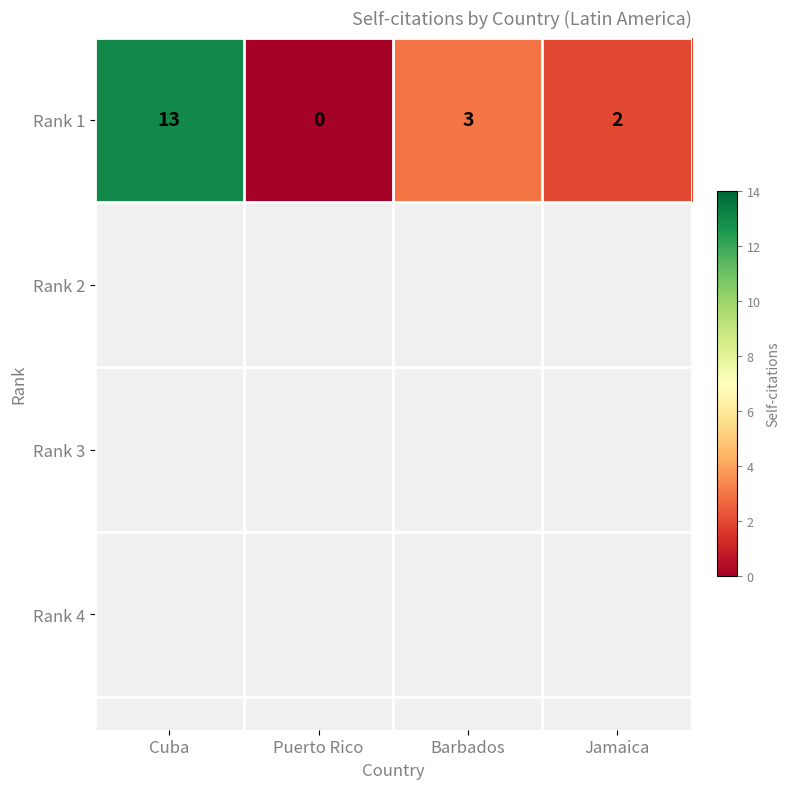

How many data points does each series have?

4